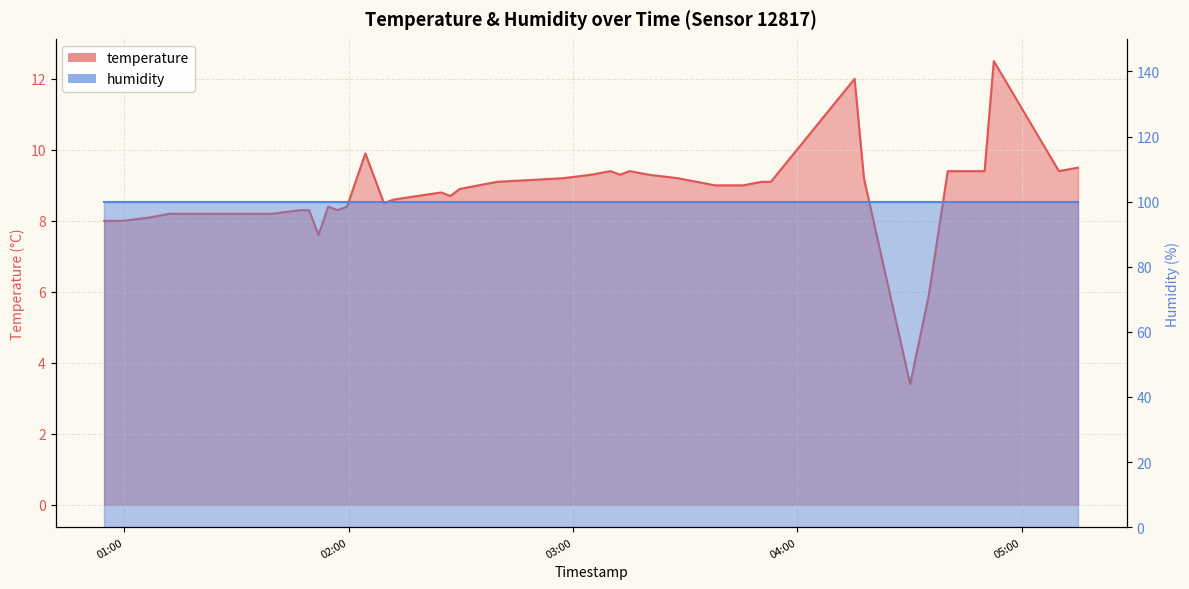

What is the change in value from 2024-02-14T00:59:38 to 2024-02-14T01:39:30?

+0.2